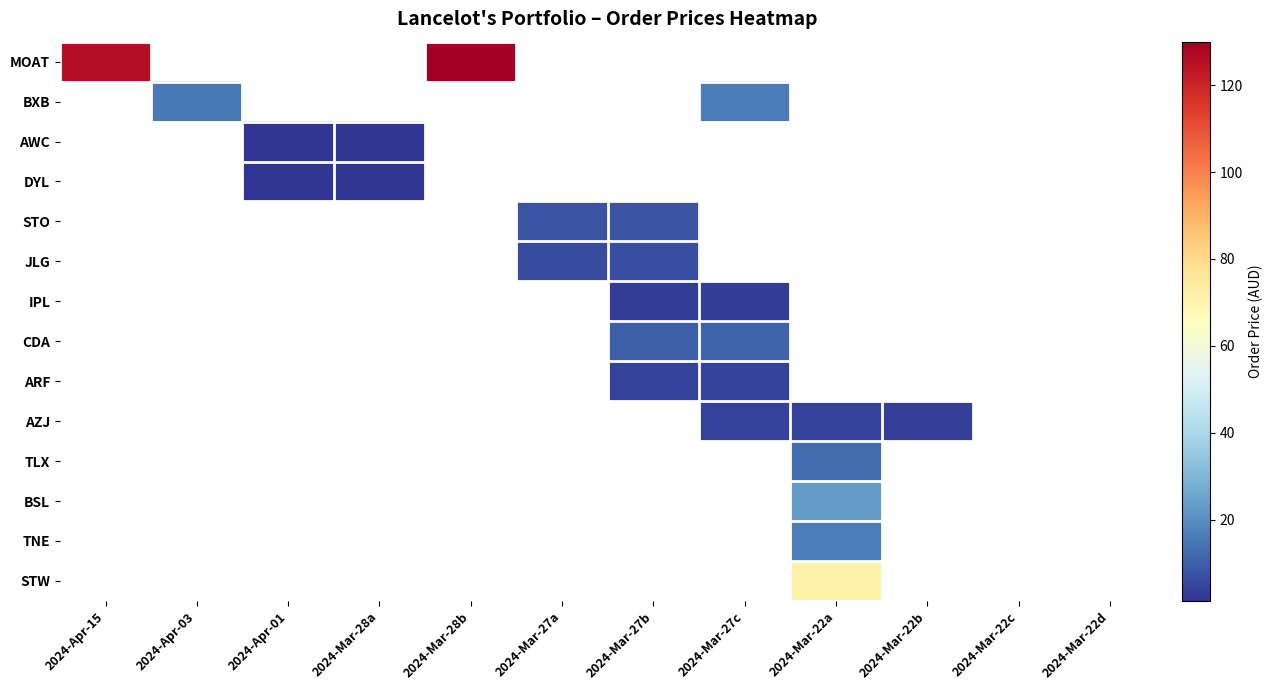

Which category has the highest value across all series?

2024-Mar-28b